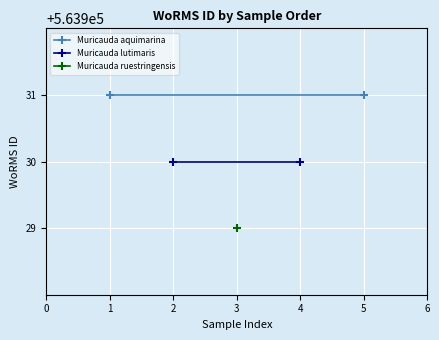

What is the highest value of the Muricauda lutimaris series?

563930